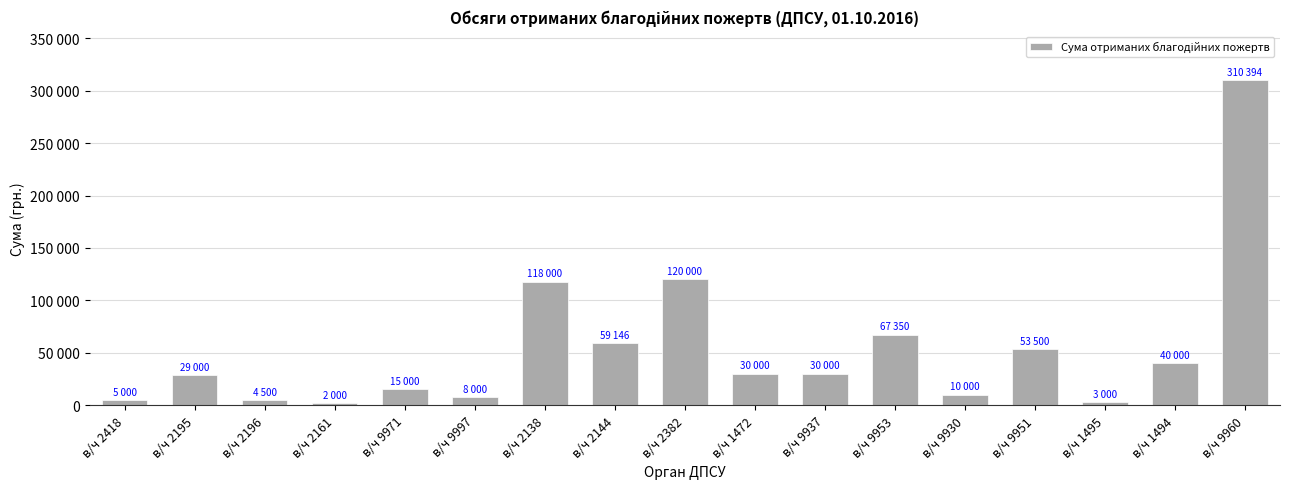

Which label corresponds to the largest value in the chart?

в/ч 9960